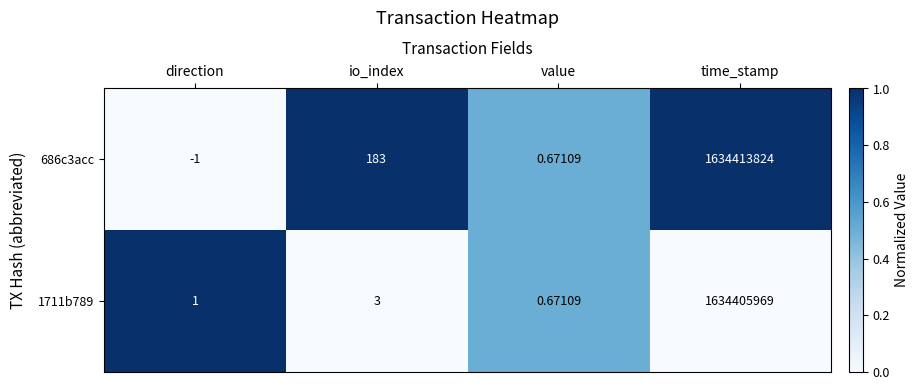

Which series has the largest range (max minus min)?

686c3acc